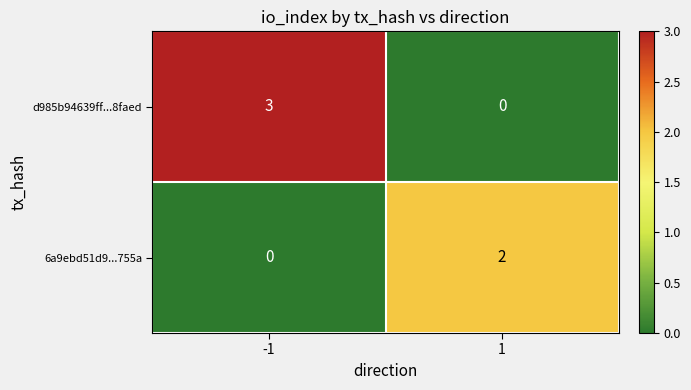

Is it true that d985b94639ff...8faed equals 5 at -1?

False